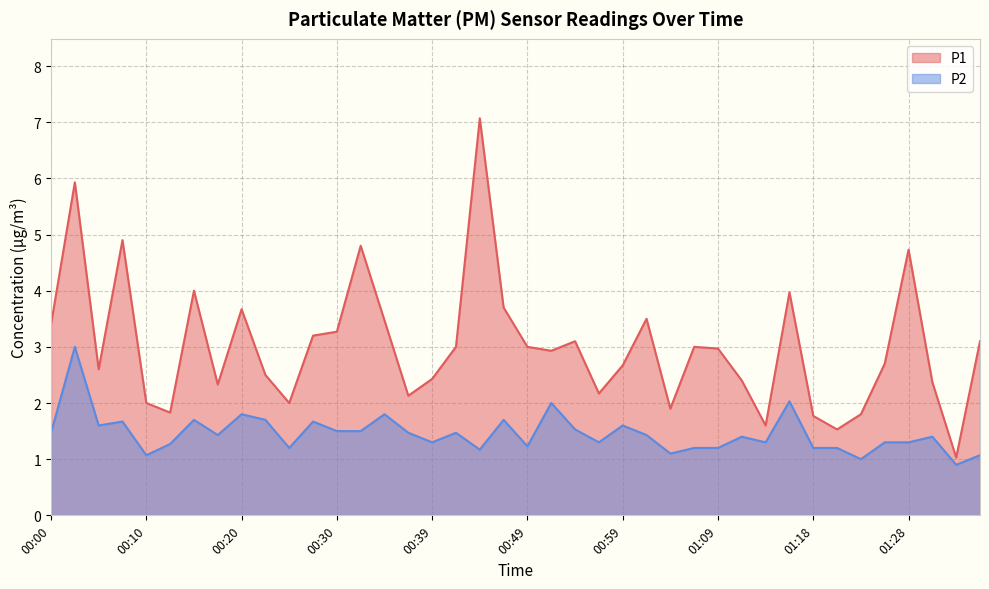

Reading left to right, transcribe all the data shown in this chart.

P1: 3.4	5.9	2.6	4.9	2.0	1.8	4.0	2.3	3.7	2.5	2.0	3.2	3.3	4.8	3.5	2.1	2.4	3.0	7.1	3.7	3.0	2.9	3.1	2.2	2.7	3.5	1.9	3.0	3.0	2.4	1.6	4.0	1.8	1.5	1.8	2.7	4.7	2.4	1.0	3.1
P2: 1.5	3.0	1.6	1.7	1.1	1.3	1.7	1.4	1.8	1.7	1.2	1.7	1.5	1.5	1.8	1.5	1.3	1.5	1.2	1.7	1.2	2.0	1.5	1.3	1.6	1.4	1.1	1.2	1.2	1.4	1.3	2.0	1.2	1.2	1.0	1.3	1.3	1.4	0.9	1.1